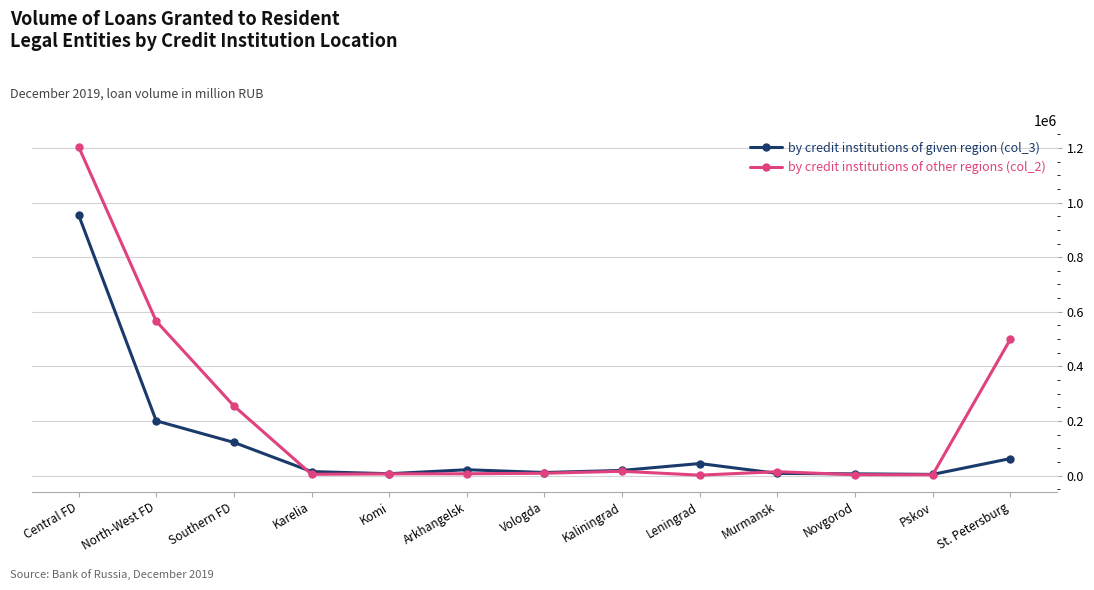

Which label corresponds to the largest value in the chart?

Central FD